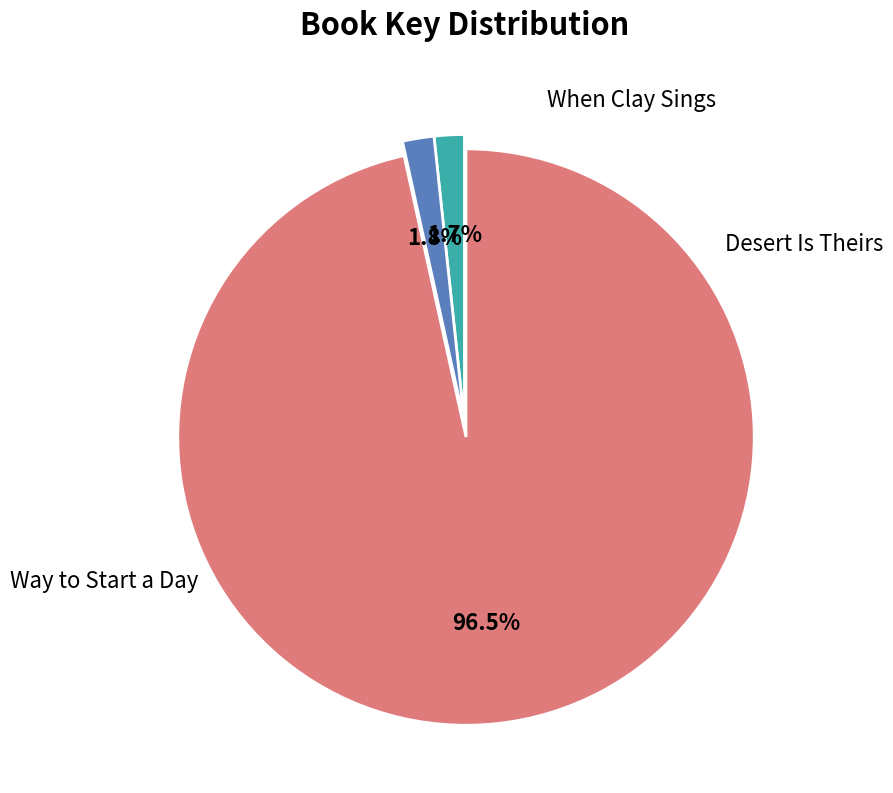

How many segments does this pie chart have?

3